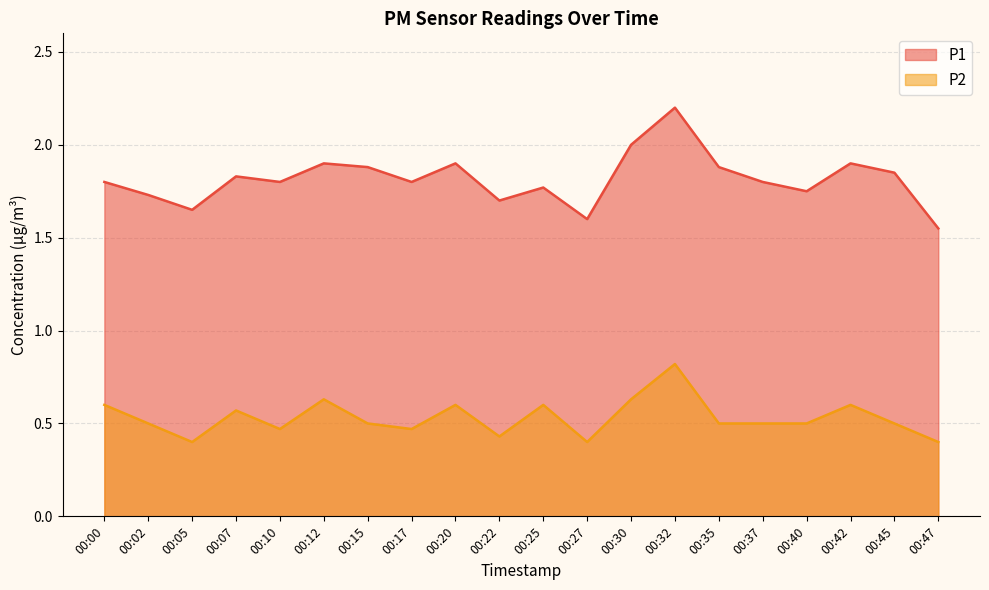

The value of P2 at 00:10 is 0.5. True or false?

True